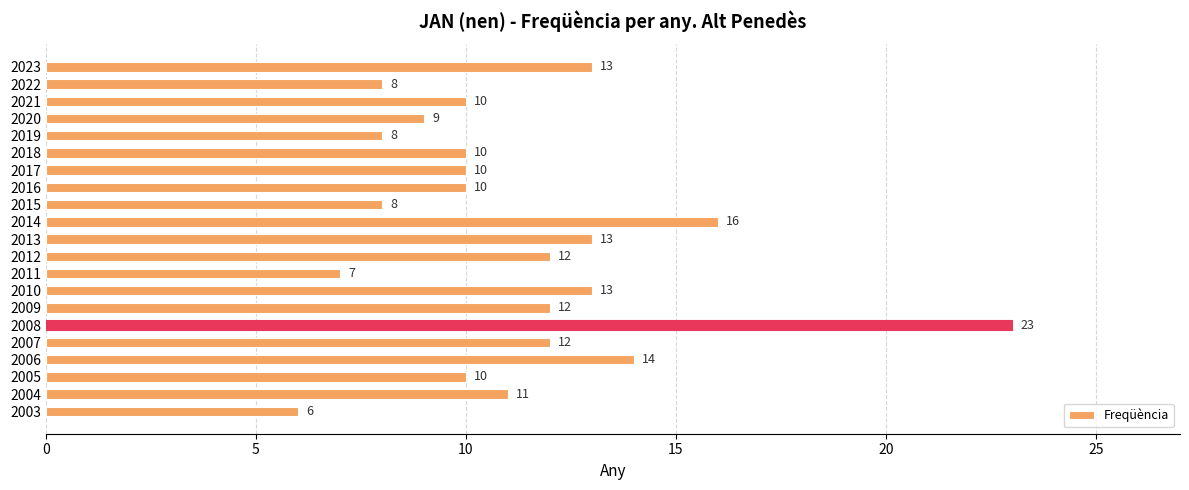

Reading bottom to top, transcribe all the data shown in this chart.

6	11	10	14	12	23	12	13	7	12	13	16	8	10	10	10	8	9	10	8	13